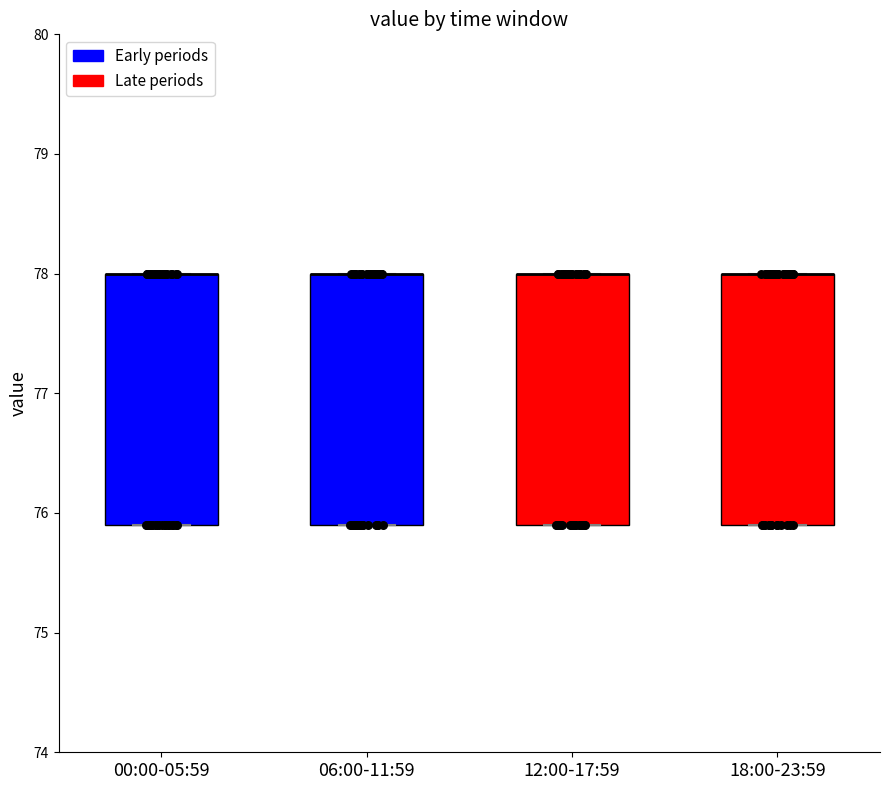

Reading left to right, transcribe this box plot: for each box, give where its median line is, the range the box spans, and where its two whiskers end, as read against the y-axis. The values are not printed on the chart, so give them approximately, as read against the axis.

00:00-05:59: median 78.0 (drawn on the box's upper edge), box 75.9 to 78.0, whiskers 75.9 to 78.0
06:00-11:59: median 78.0 (drawn on the box's upper edge), box 75.9 to 78.0, whiskers 75.9 to 78.0
12:00-17:59: median 78.0 (drawn on the box's upper edge), box 75.9 to 78.0, whiskers 75.9 to 78.0
18:00-23:59: median 78.0 (drawn on the box's upper edge), box 75.9 to 78.0, whiskers 75.9 to 78.0